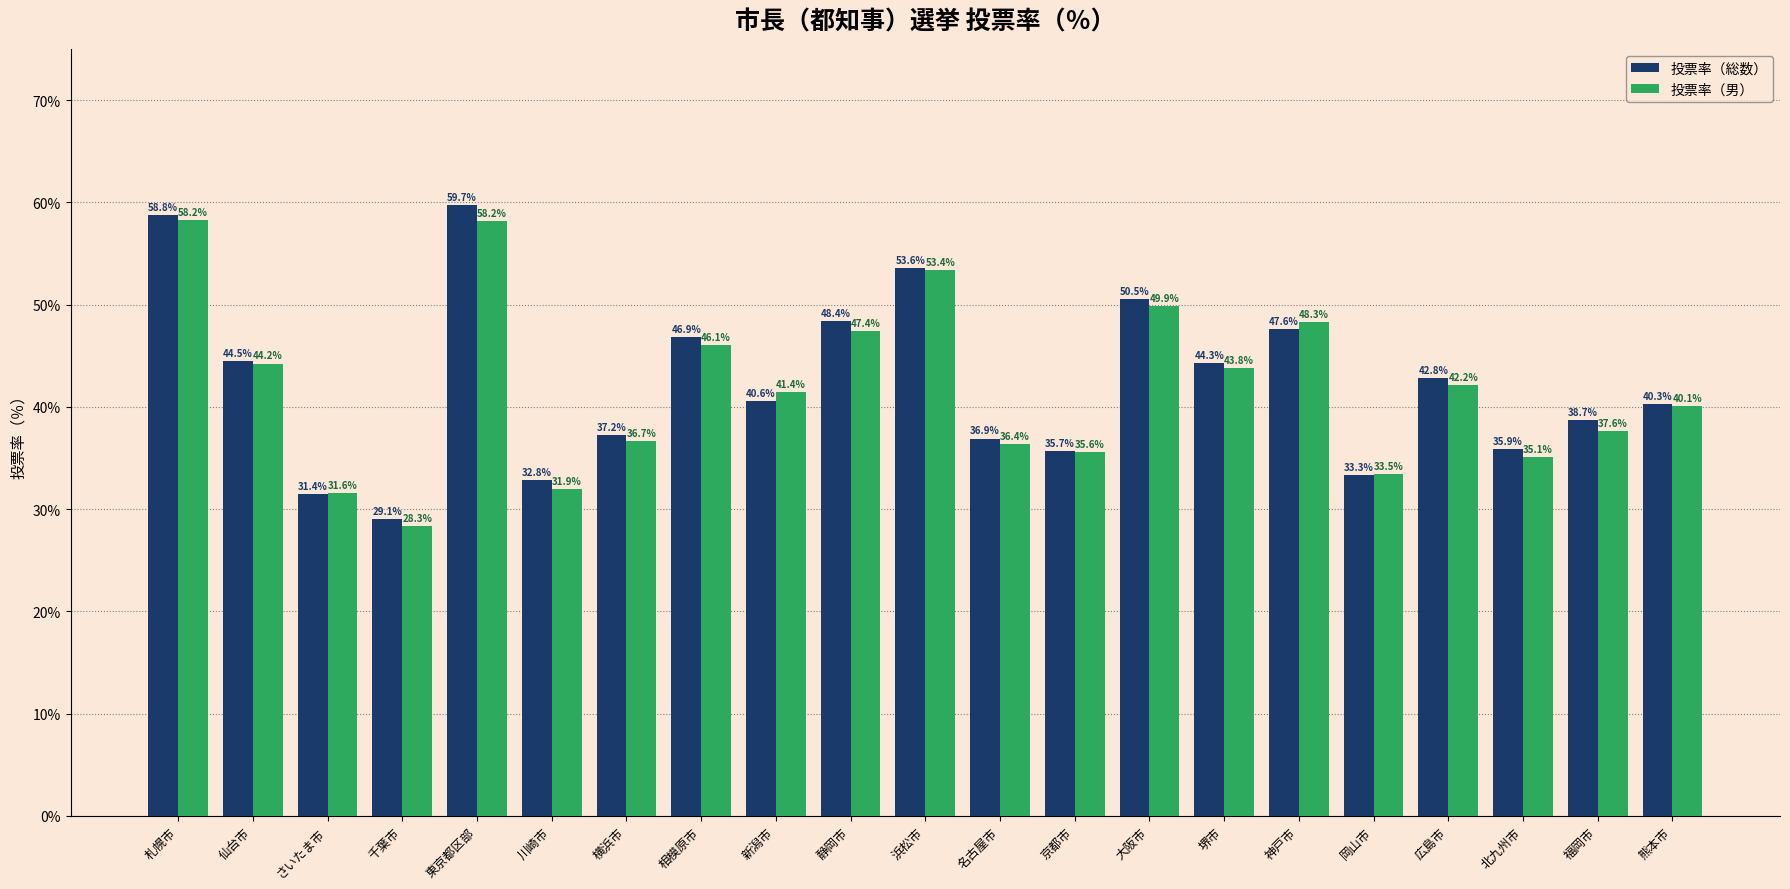

At 北九州市, list the series in order from largest to smallest.

投票率（総数）, 投票率（男）